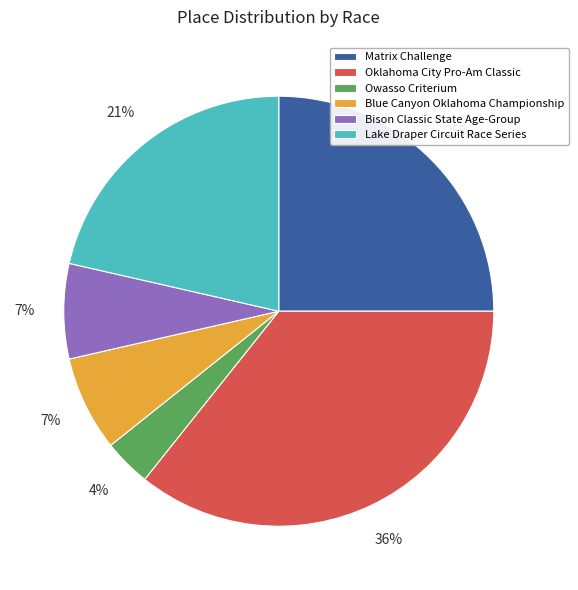

How many slices are in this pie chart?

6